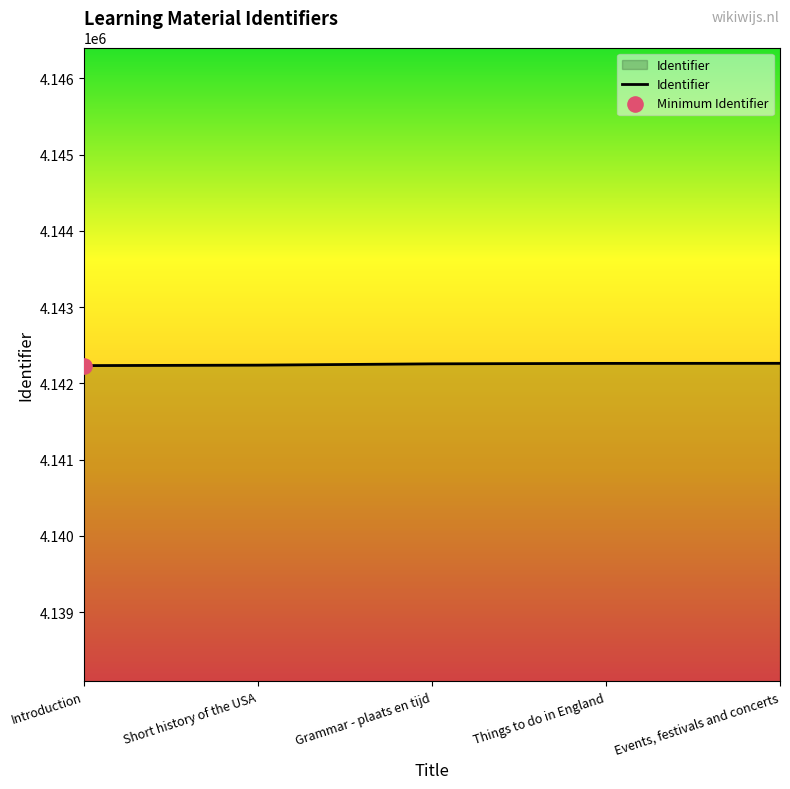

Approximately how many times larger is the value at Introduction compared to Events, festivals and concerts?

1.0